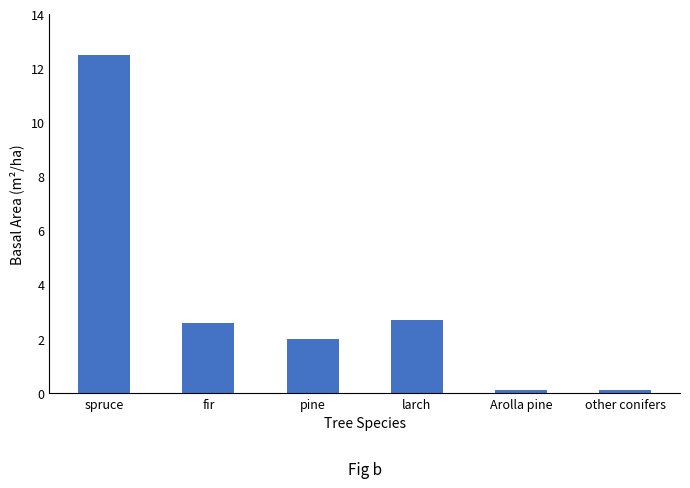

What is the minimum value shown in the chart?

0.1